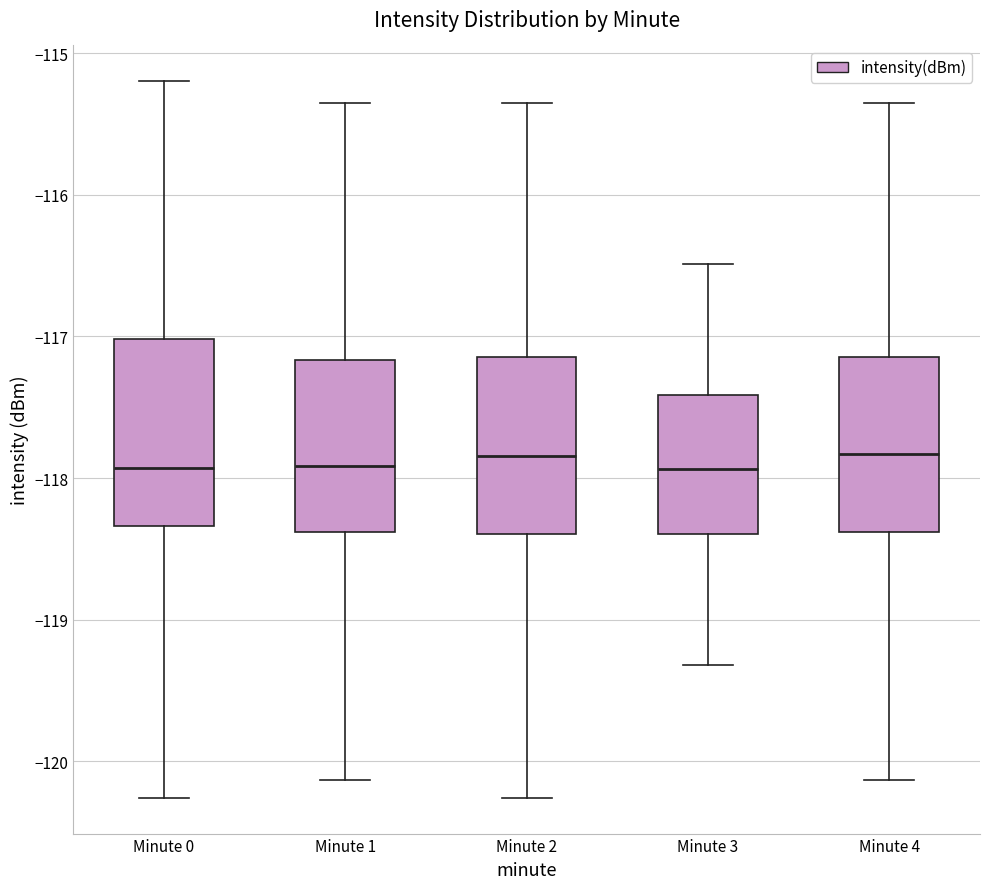

Reading left to right, read every box against the y-axis: the position of its median line, the range the box covers, and the ends of its whiskers. The values are not printed on the chart, so give them approximately, as read against the axis.

Minute 0: median -117.9, box -118.3 to -117.0, whiskers -120.3 to -115.2
Minute 1: median -117.9, box -118.4 to -117.2, whiskers -120.1 to -115.3
Minute 2: median -117.8, box -118.4 to -117.1, whiskers -120.3 to -115.3
Minute 3: median -117.9, box -118.4 to -117.4, whiskers -119.3 to -116.5
Minute 4: median -117.8, box -118.4 to -117.1, whiskers -120.1 to -115.3